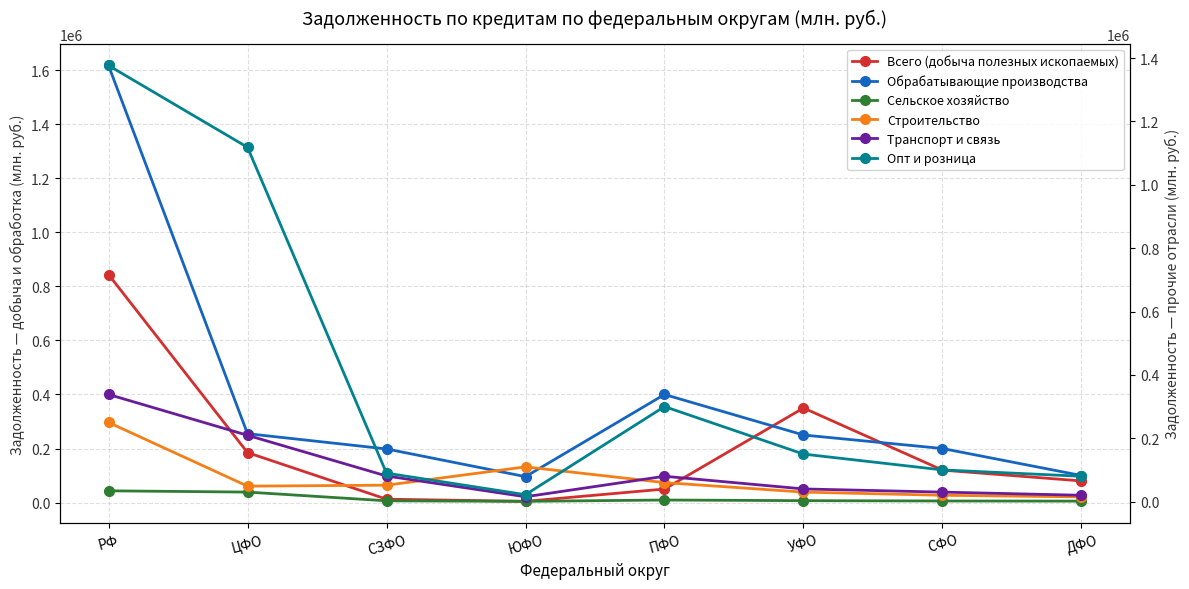

Where is the first local maximum for Транспорт и связь?

ПФО